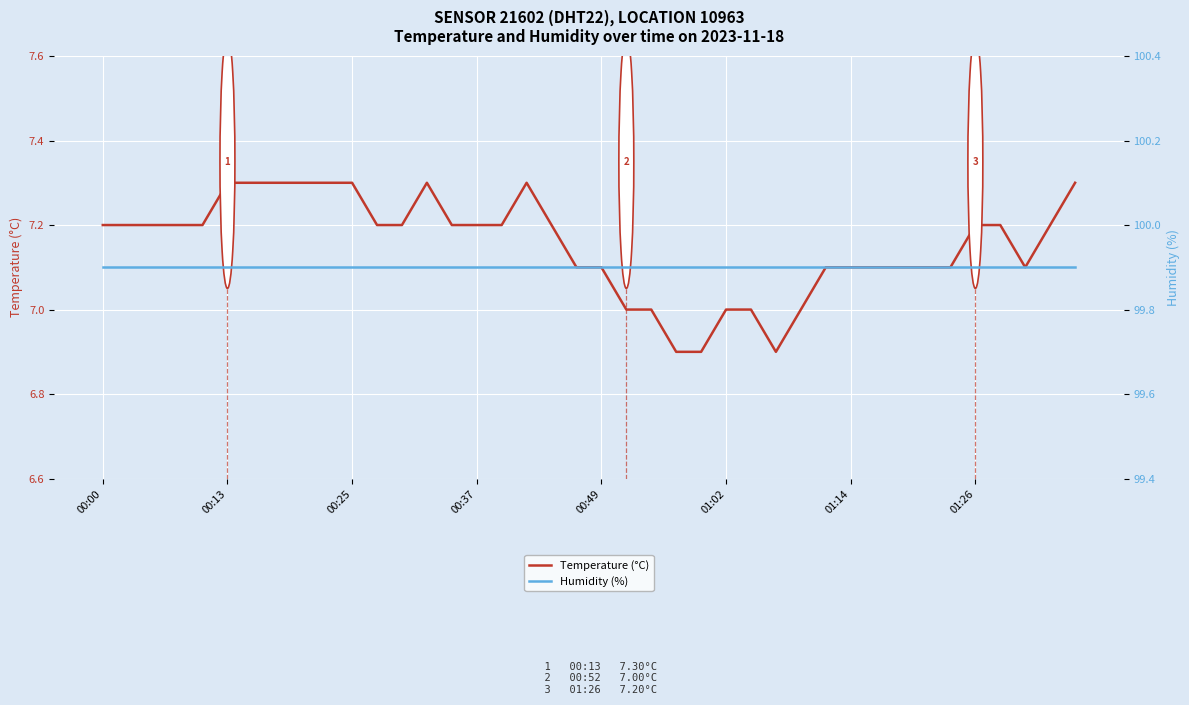

What is the lowest value of the Temperature (°C) series?

6.9